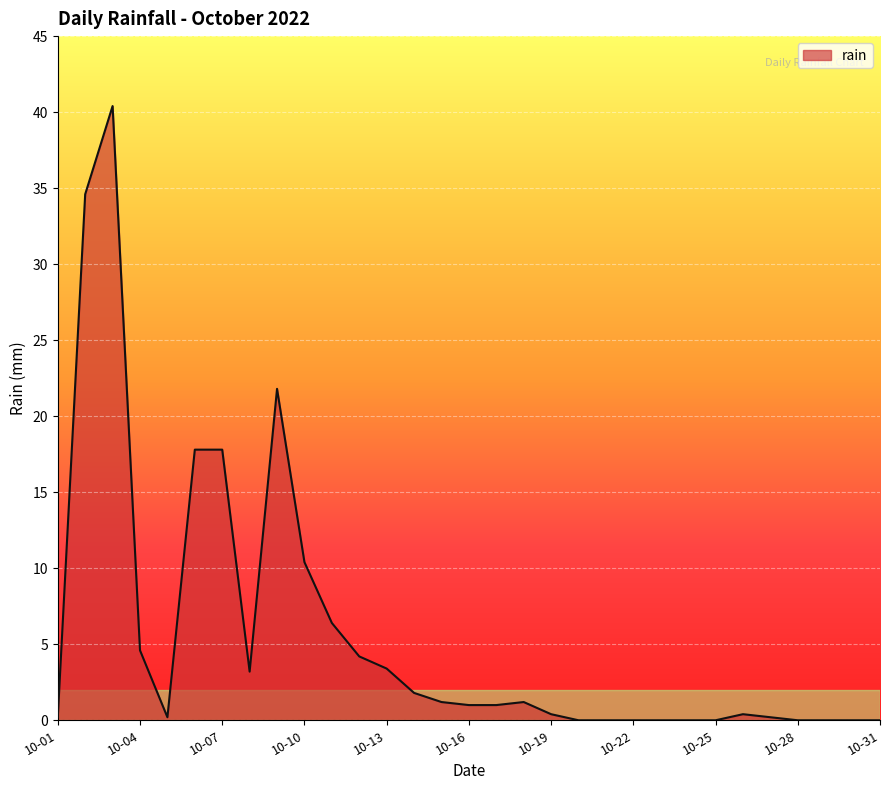

What is the maximum value shown in the chart?

40.4